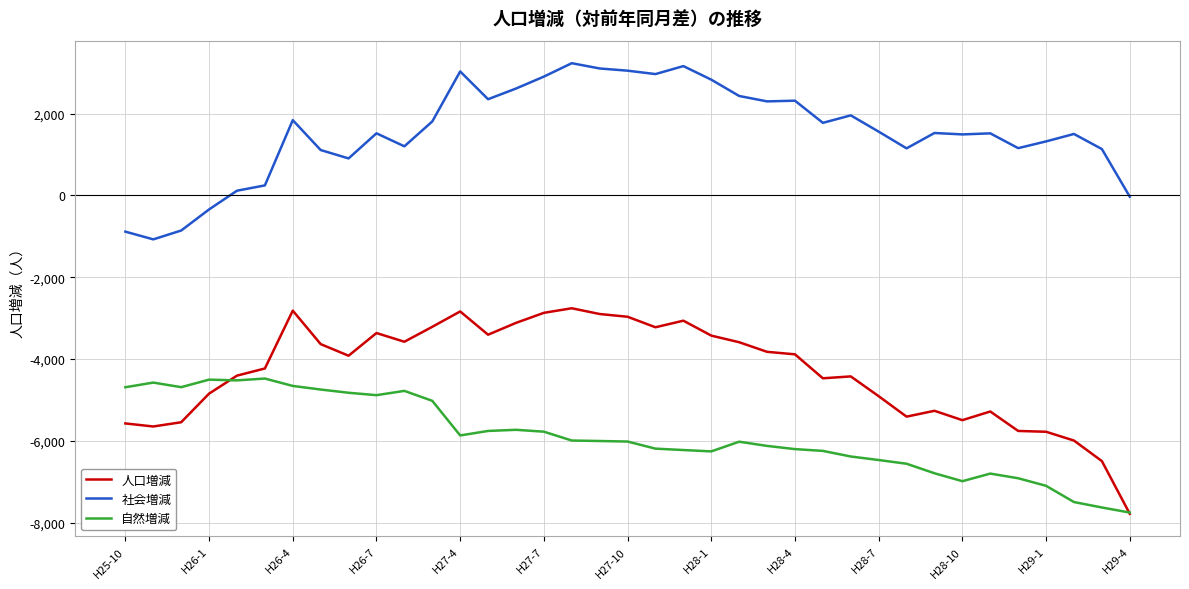

Rank the series by their average value, from highest to lowest.

社会増減, 人口増減, 自然増減